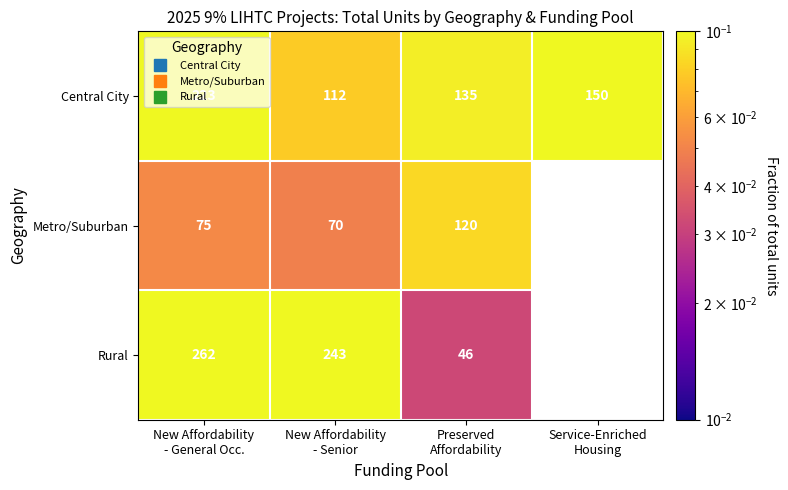

Where is Metro/Suburban nearest to the value 0?

New Affordability - Senior